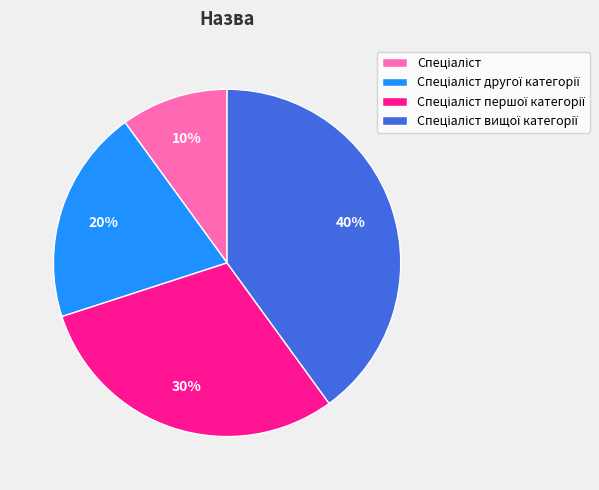

Is there any slice that represents more than half of the pie?

No